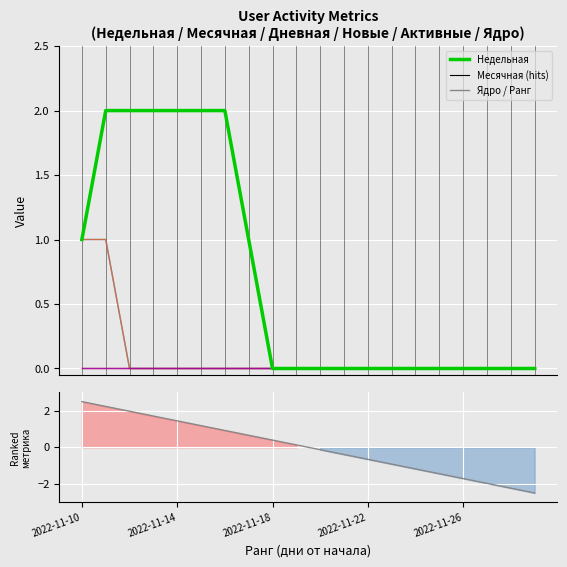

At how many categories does at least one series exceed 0?

8